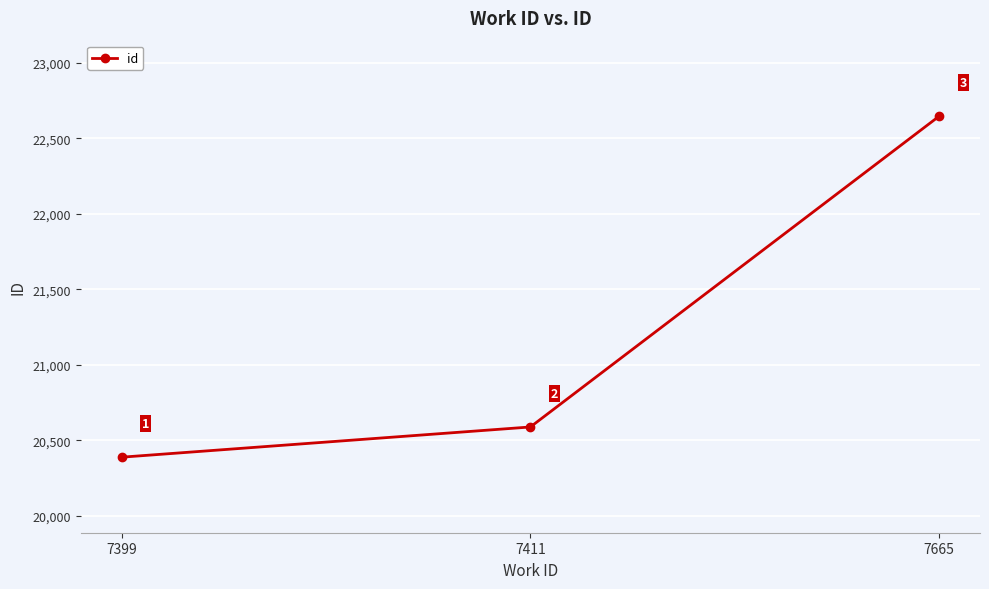

The value at 7411 is 20589. True or false?

True